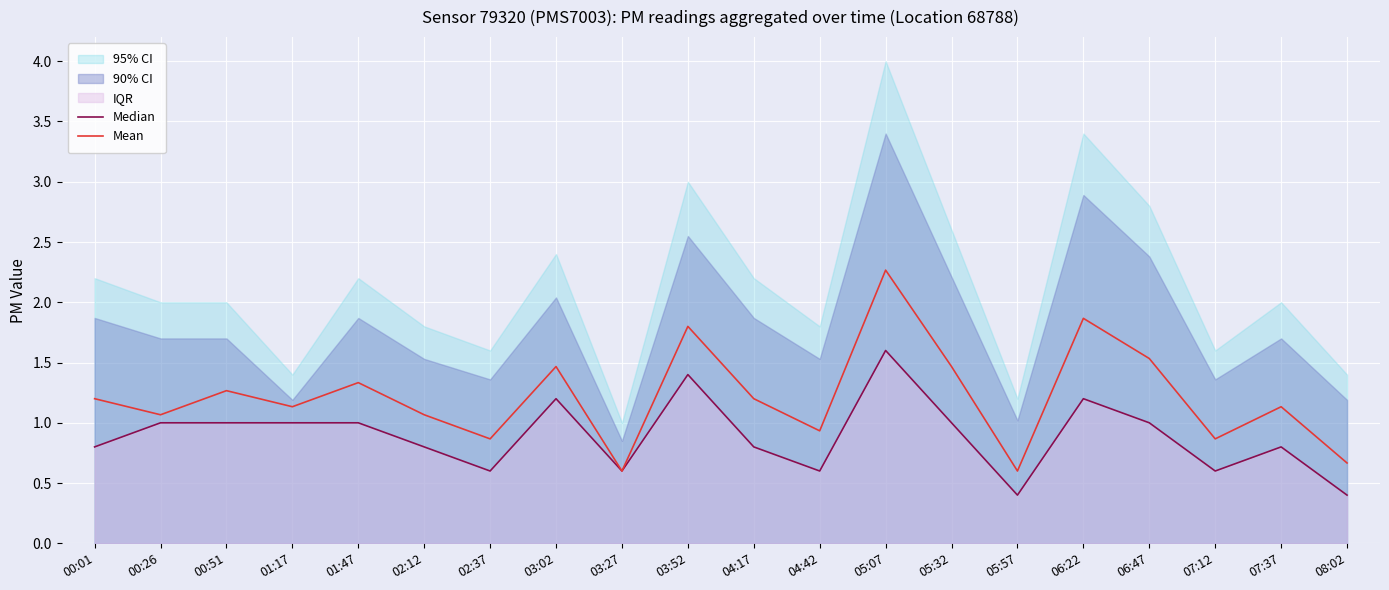

Reading right to left, extract all data points from this chart.

Median: 0.4	0.8	0.6	1.0	1.2	0.4	1.0	1.6	0.6	0.8	1.4	0.6	1.2	0.6	0.8	1.0	1.0	1.0	1.0	0.8
Mean: 0.7	1.1	0.9	1.5	1.9	0.6	1.5	2.3	0.9	1.2	1.8	0.6	1.5	0.9	1.1	1.3	1.1	1.3	1.1	1.2